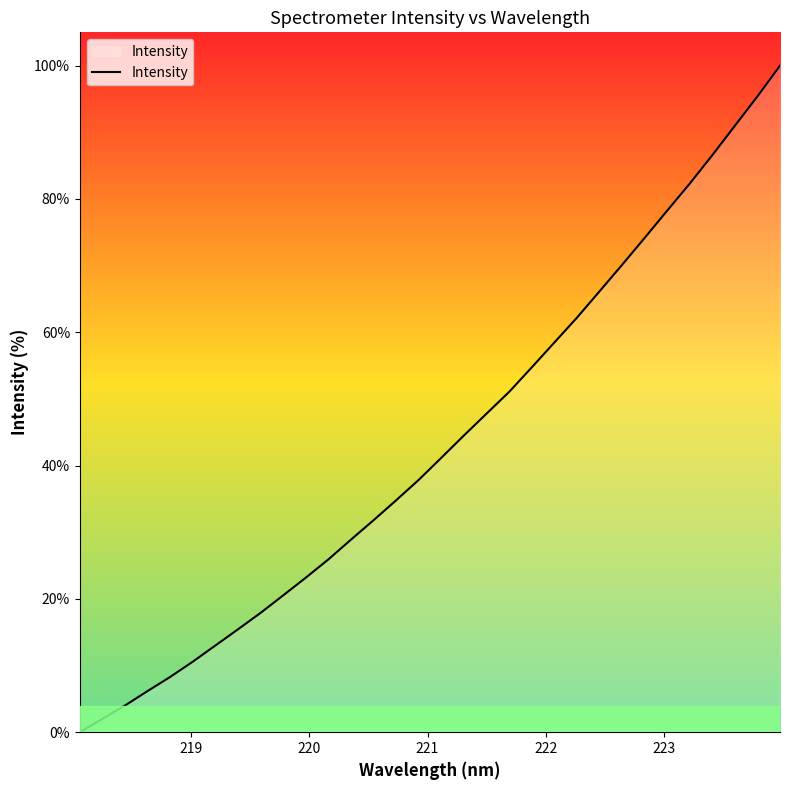

What is the greatest value displayed?

100.0